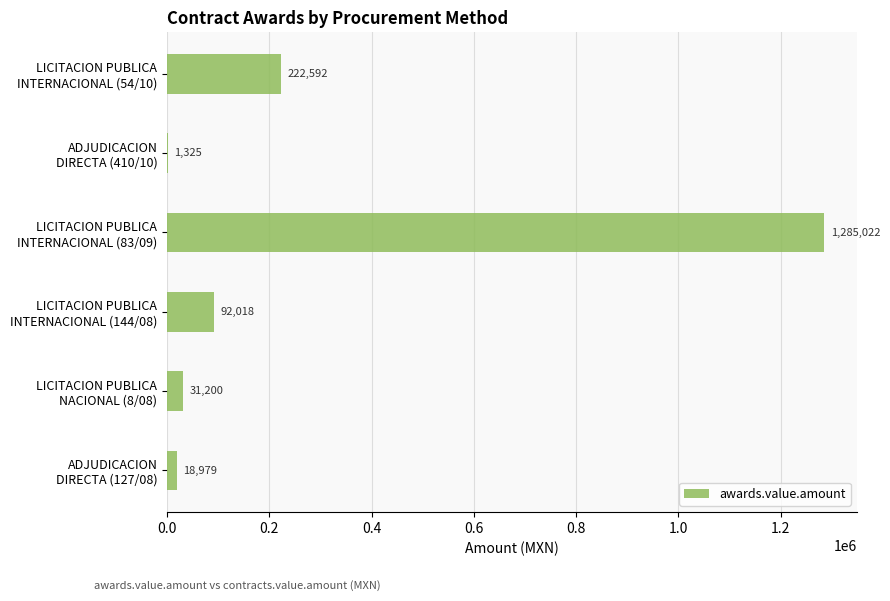

What is the maximum value shown in the chart?

1285021.5